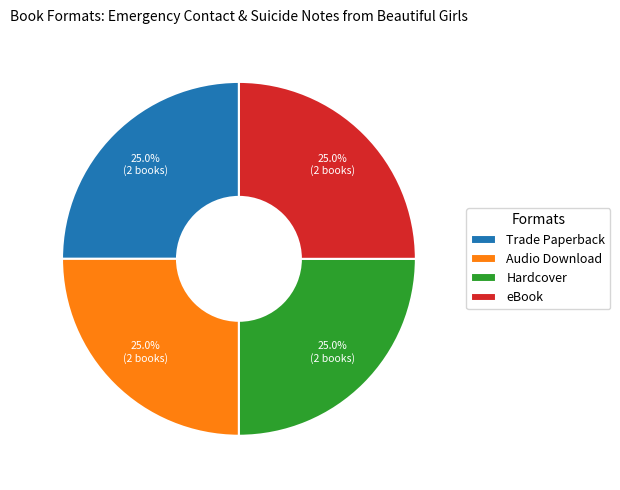

What is the ratio of the value at Audio Download to the value at eBook?

1.0